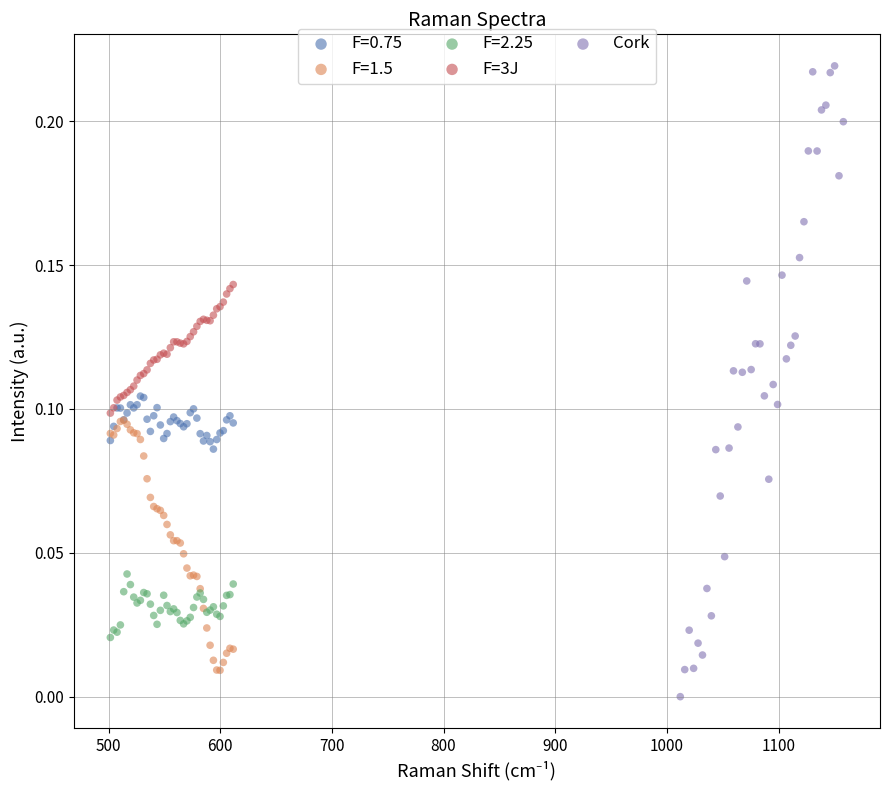

What are all the series names shown in the legend?

F=0.75, F=1.5, F=2.25, F=3J, Cork